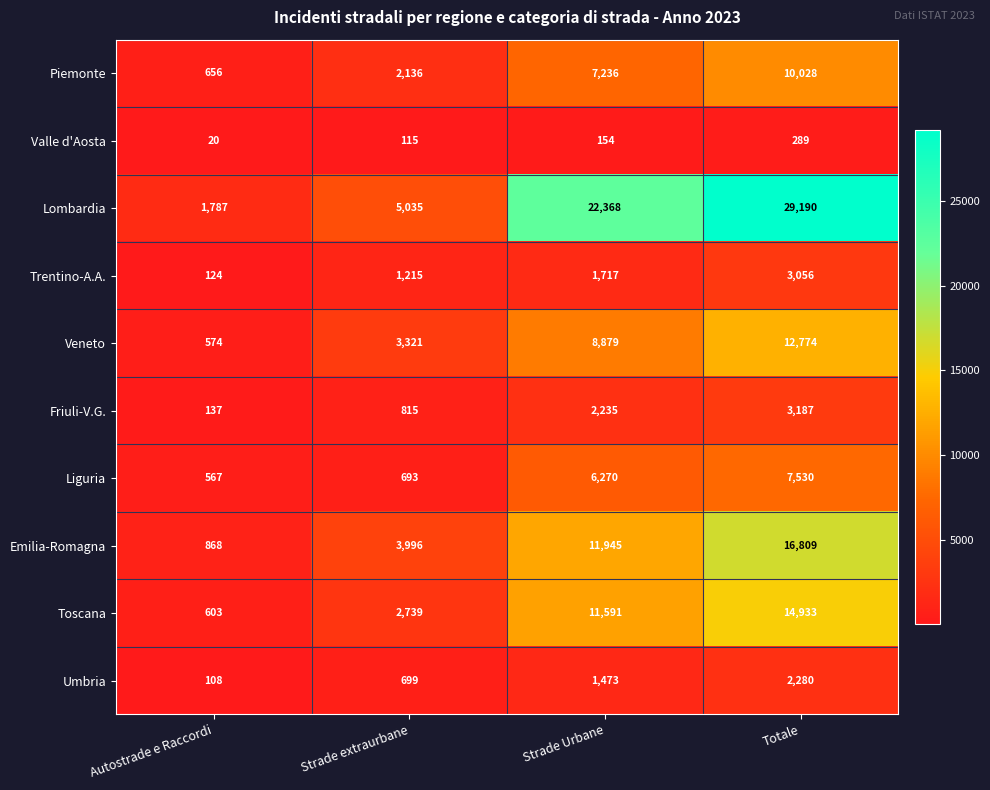

What is the total value across all series at Totale?

100076